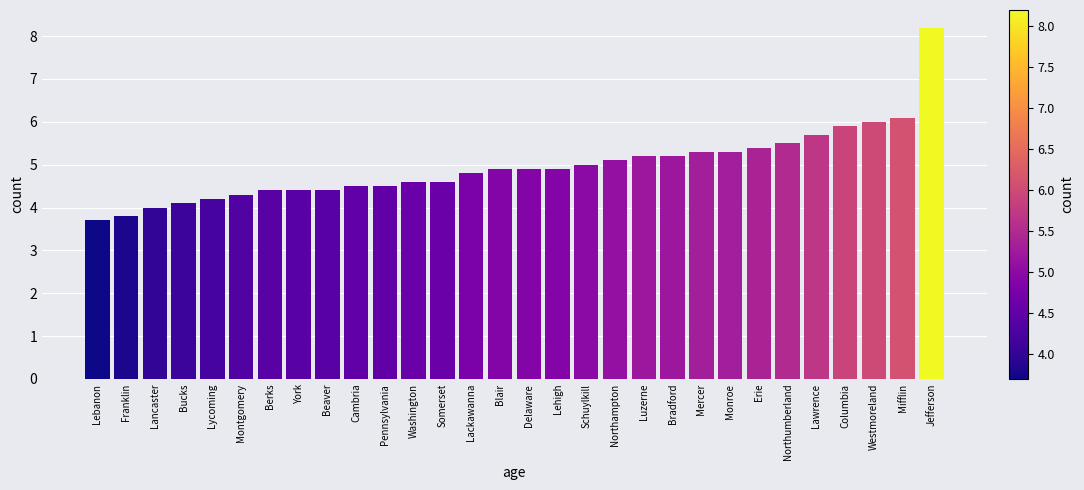

Reading right to left, list all the values displayed in this chart.

Jefferson=8.2	Mifflin=6.1	Westmoreland=6.0	Columbia=5.9	Lawrence=5.7	Northumberland=5.5	Erie=5.4	Monroe=5.3	Mercer=5.3	Bradford=5.2	Luzerne=5.2	Northampton=5.1	Schuylkill=5.0	Lehigh=4.9	Delaware=4.9	Blair=4.9	Lackawanna=4.8	Somerset=4.6	Washington=4.6	Pennsylvania=4.5	Cambria=4.5	Beaver=4.4	York=4.4	Berks=4.4	Montgomery=4.3	Lycoming=4.2	Bucks=4.1	Lancaster=4.0	Franklin=3.8	Lebanon=3.7